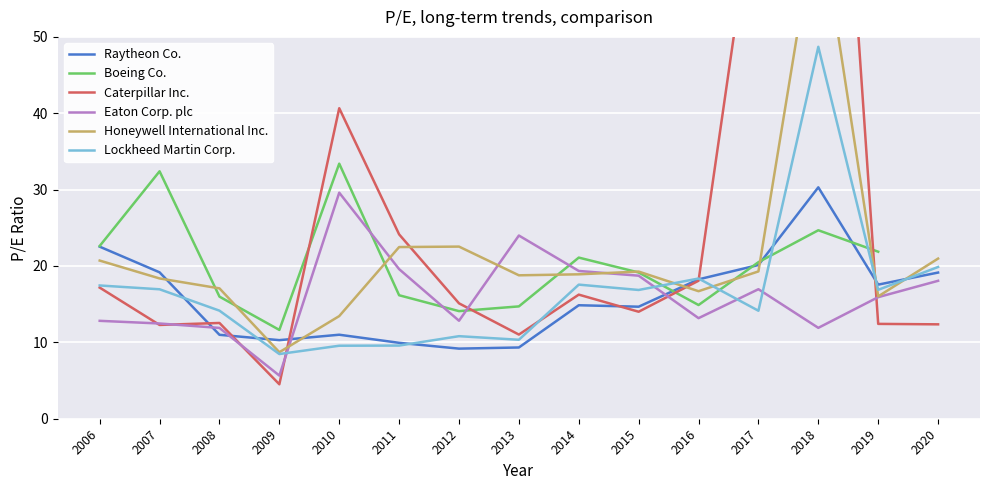

What is the lowest value of the Raytheon Co. series?

9.2